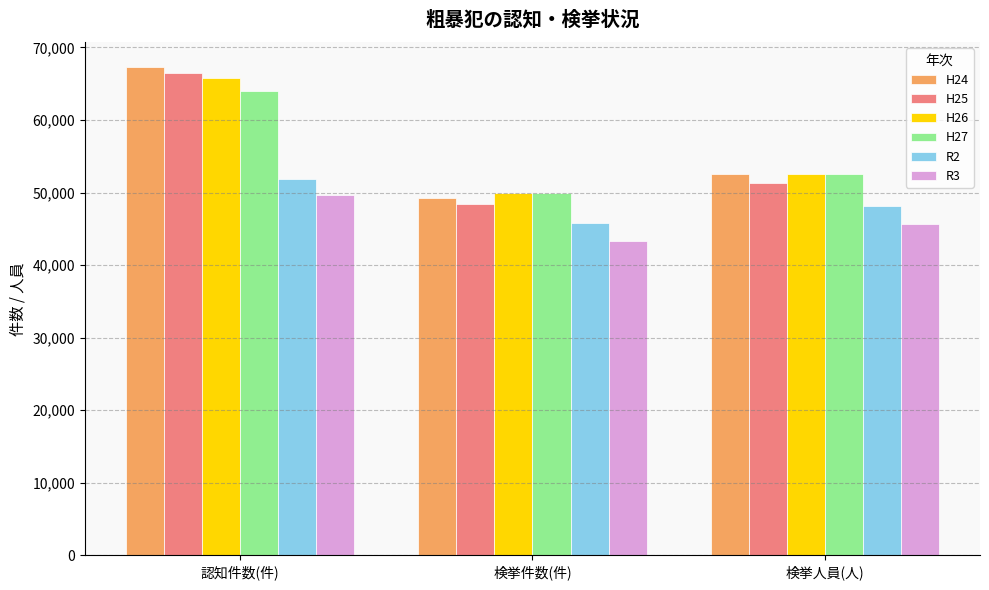

What is the value of the R2 bar at the 1st from the left?

51829